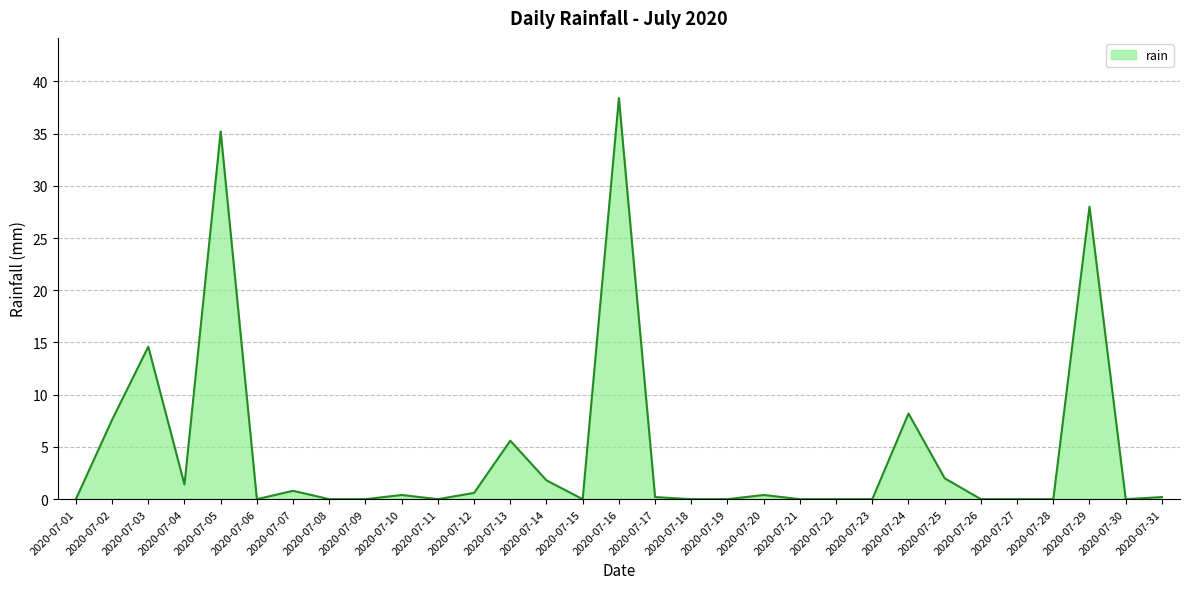

Which has a higher value, 2020-07-23 or 2020-07-04?

2020-07-04